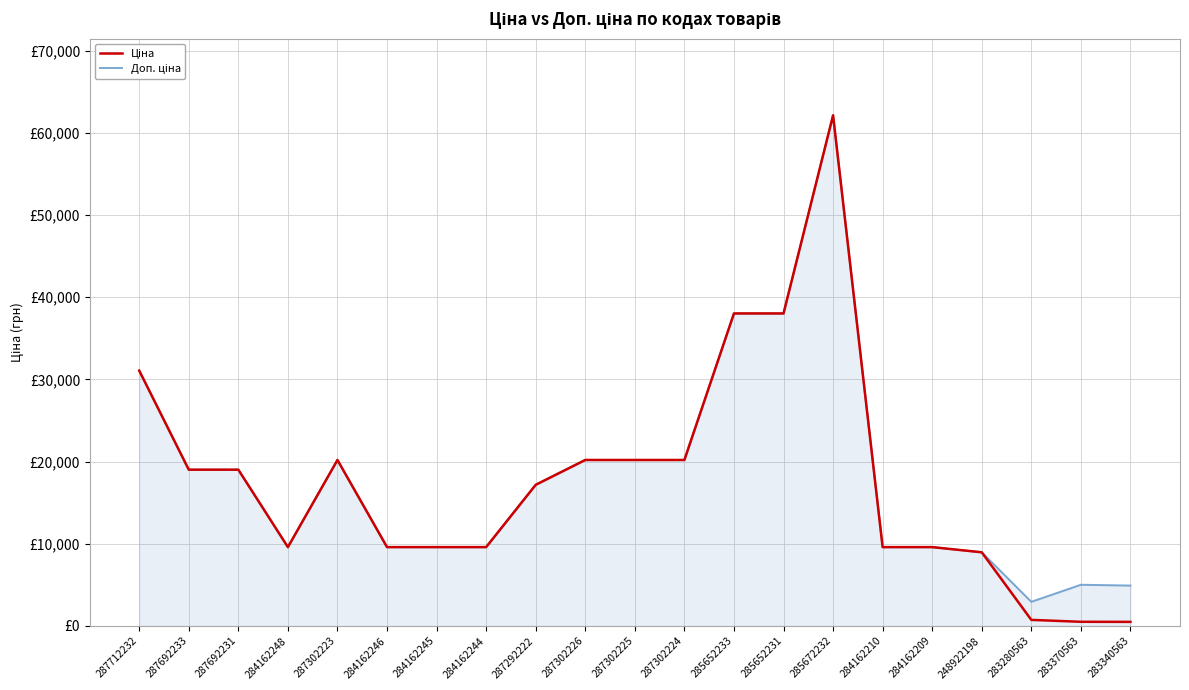

Rank the series by their average value, from lowest to highest.

Ціна, Доп. ціна